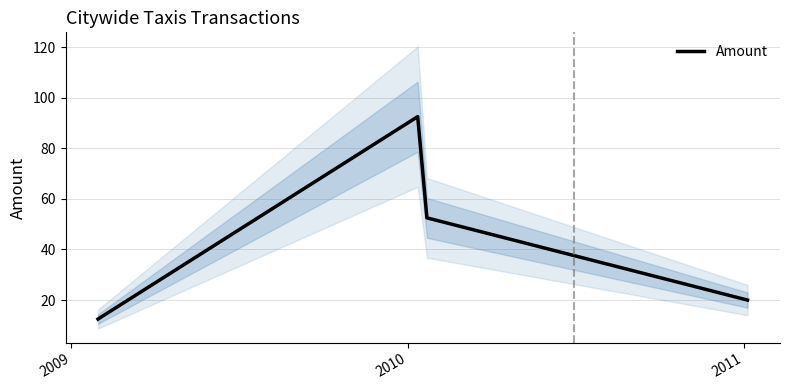

How many interior local peaks does the Amount series have?

1